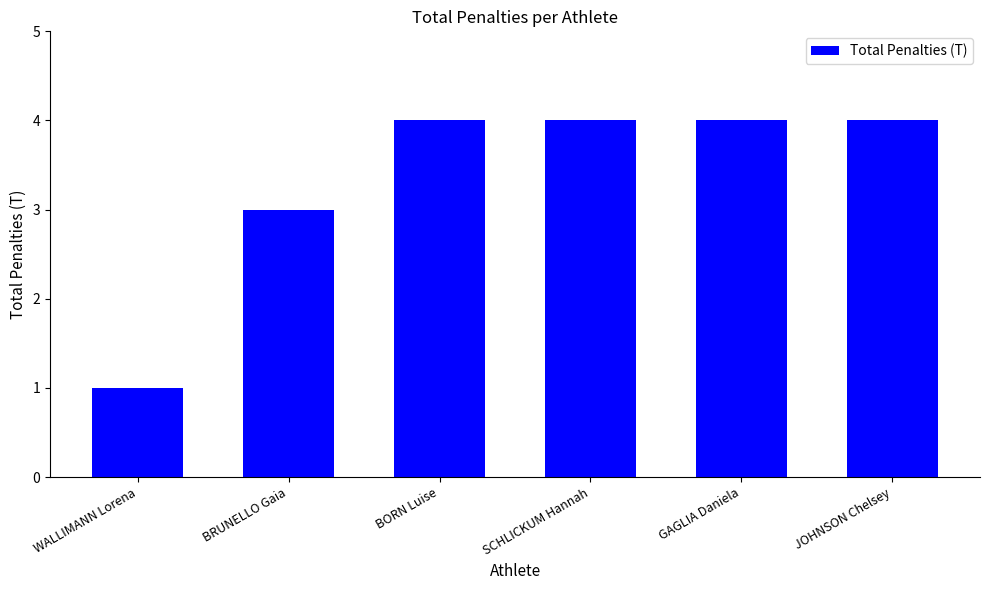

Which has a higher value, BRUNELLO Gaia or JOHNSON Chelsey?

JOHNSON Chelsey